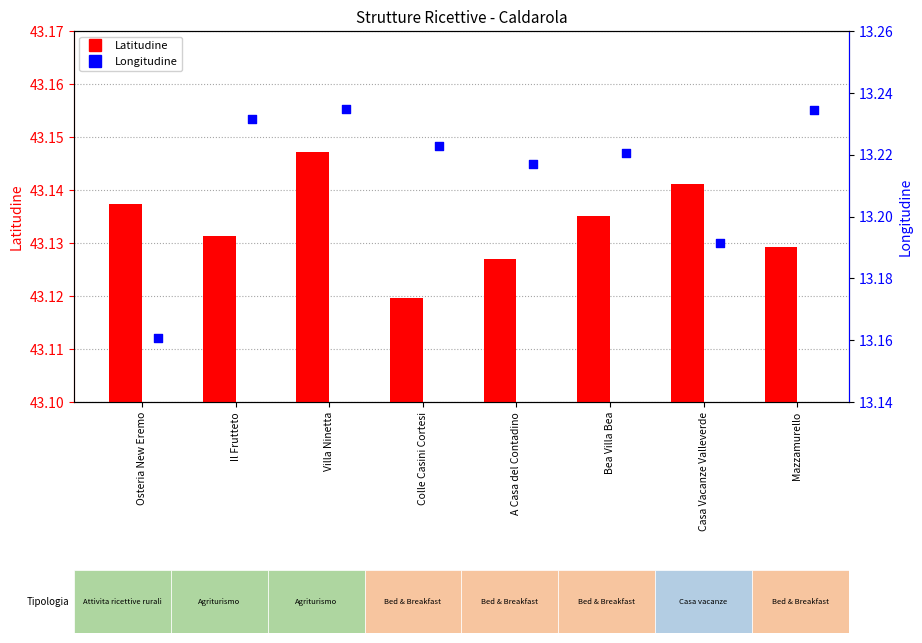

Is the value of Longitudine at Bea Villa Bea greater than the value of Latitudine at A Casa del Contadino?

No